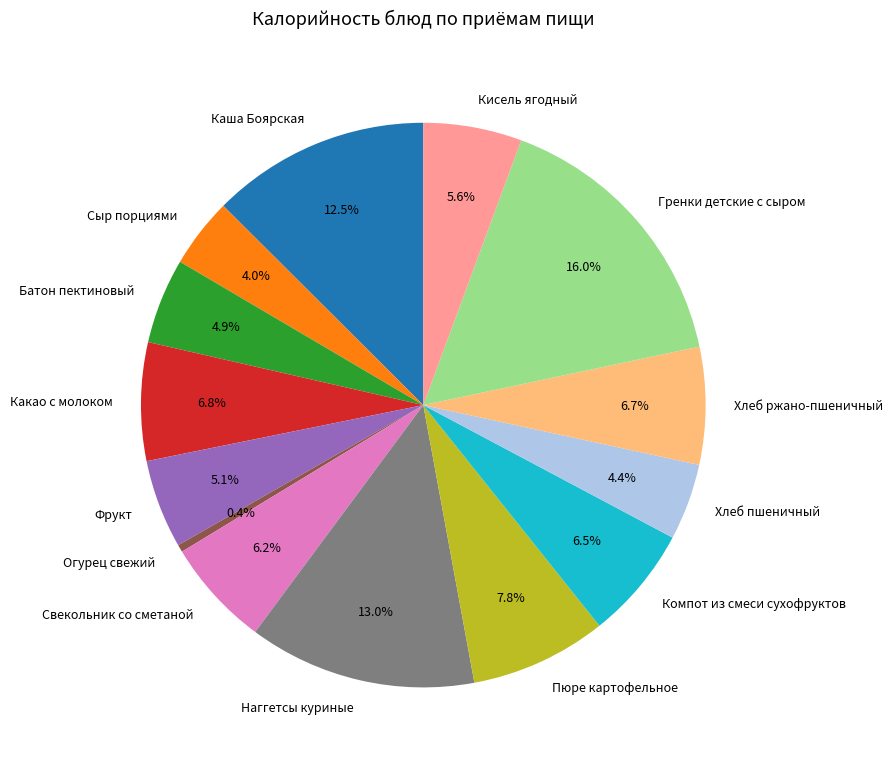

Is the sum of Хлеб ржано-пшеничный and Компот из смеси сухофруктов greater than half?

No